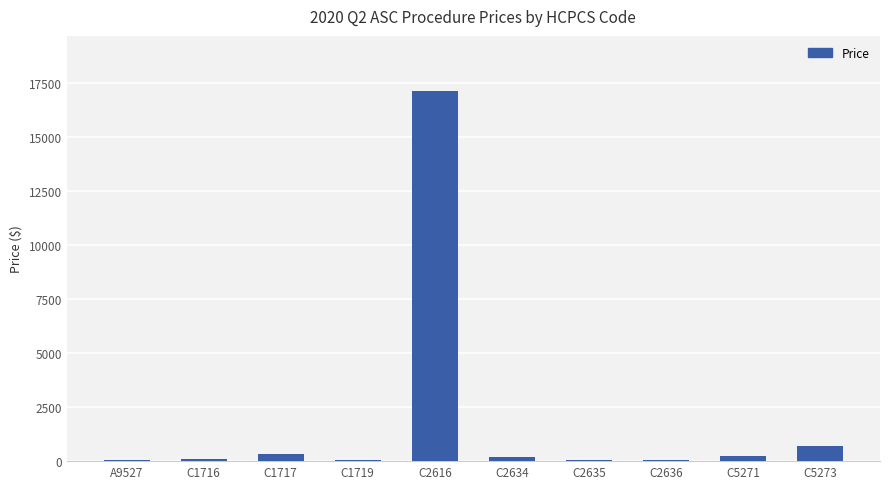

Which label corresponds to the largest value in the chart?

C2616